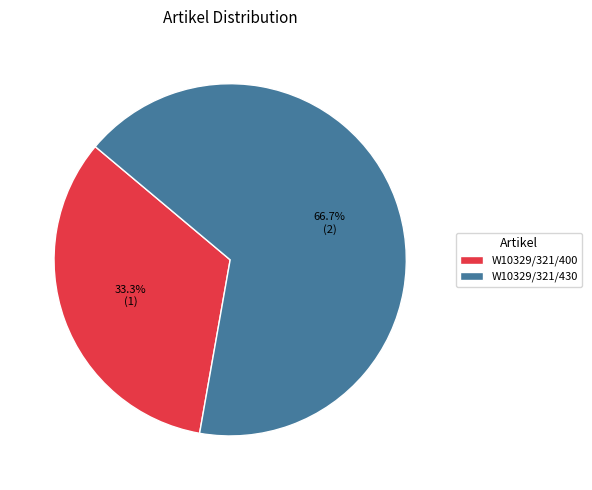

Approximately how many times larger is the value at W10329/321/430 compared to W10329/321/400?

2.0